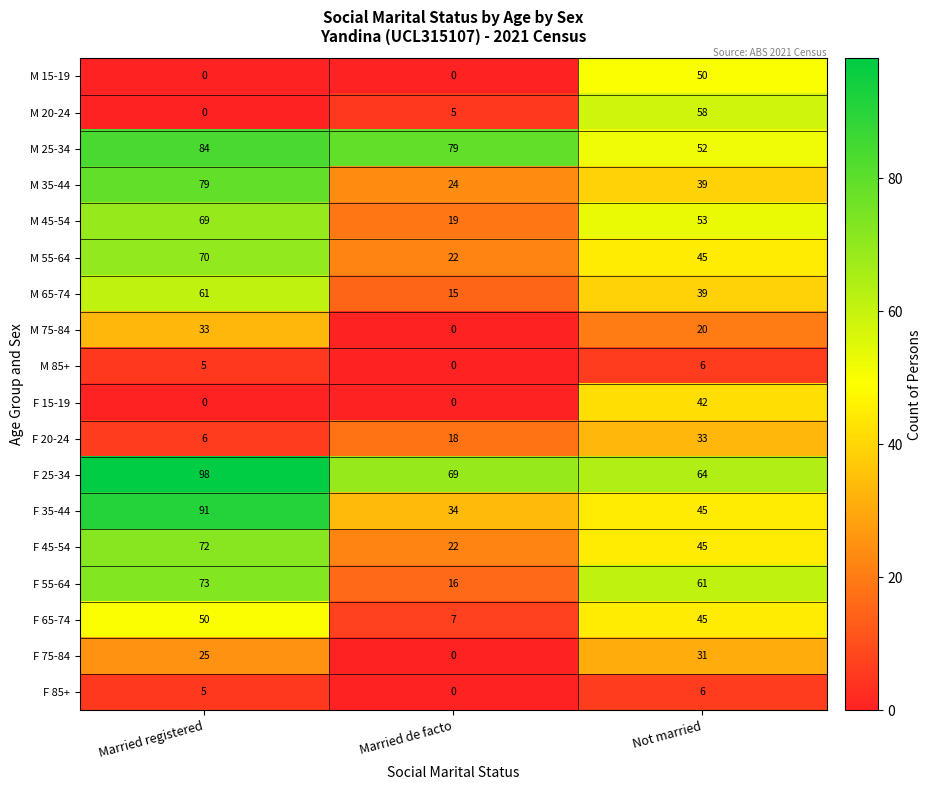

What value does the F 85+ series have at Not married?

6